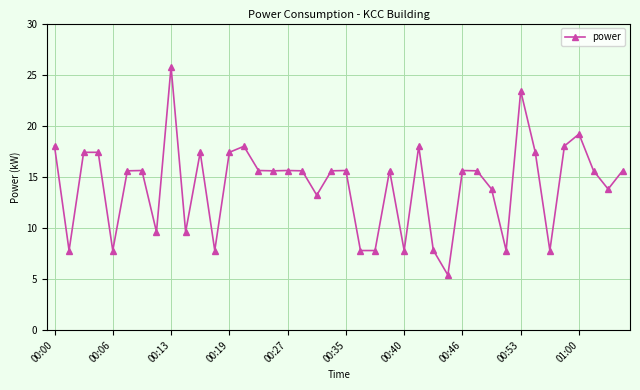

What is the value of the 13th point from the left?

17.4